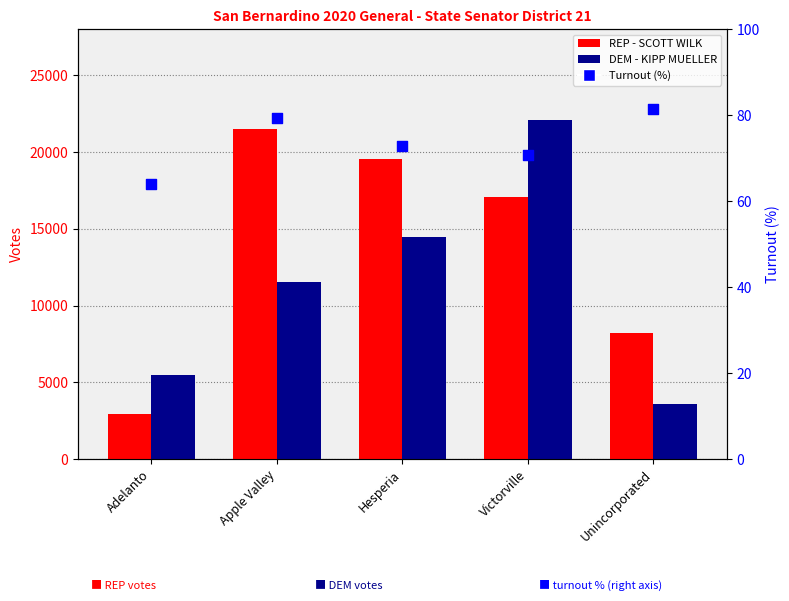

At which category is the sum across all series the highest?

Victorville